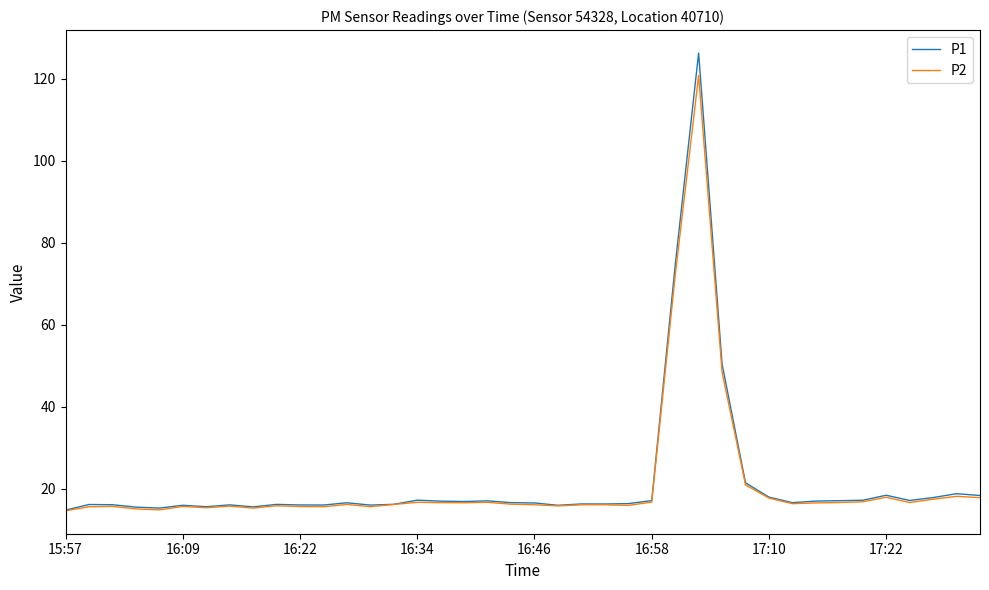

List the series in order of their peak value, lowest first.

P2, P1